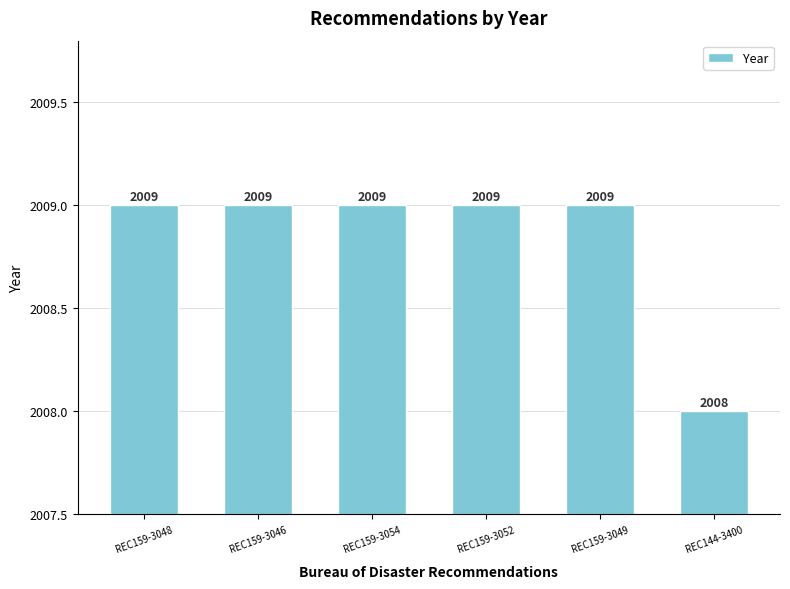

What is the sum of the values at REC159-3052 and REC144-3400?

4017